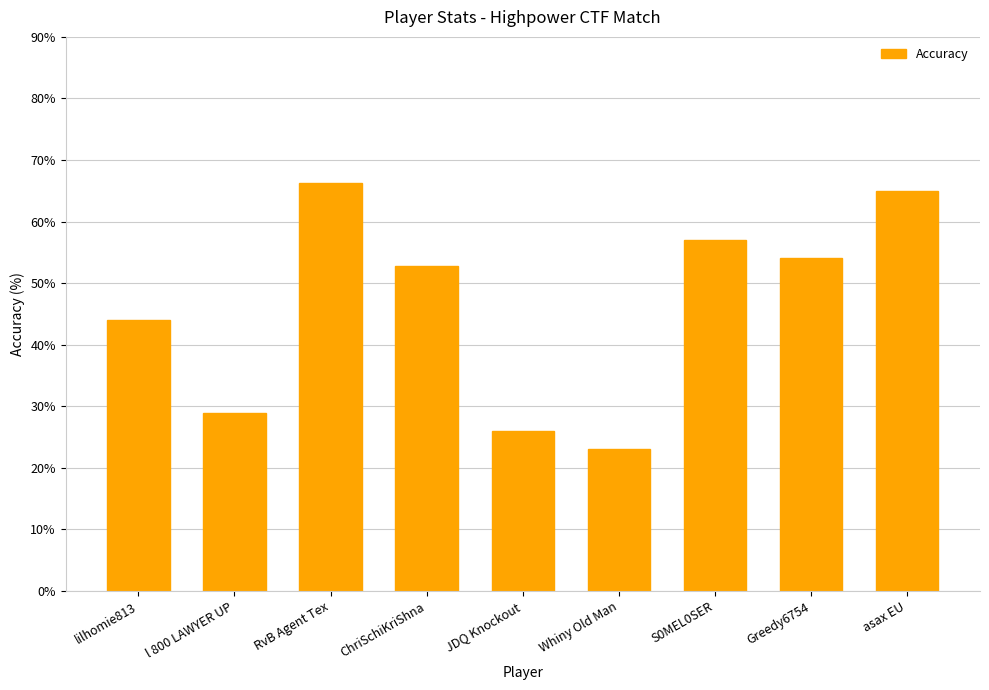

Is it true that the value at RvB Agent Tex is 66.3?

True